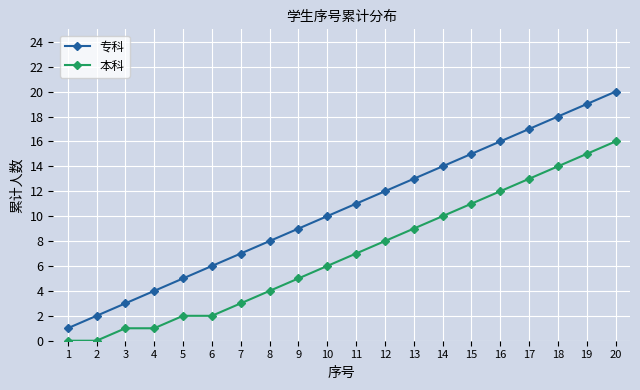

What is the difference between the maximum and minimum values in the 专科 series?

19